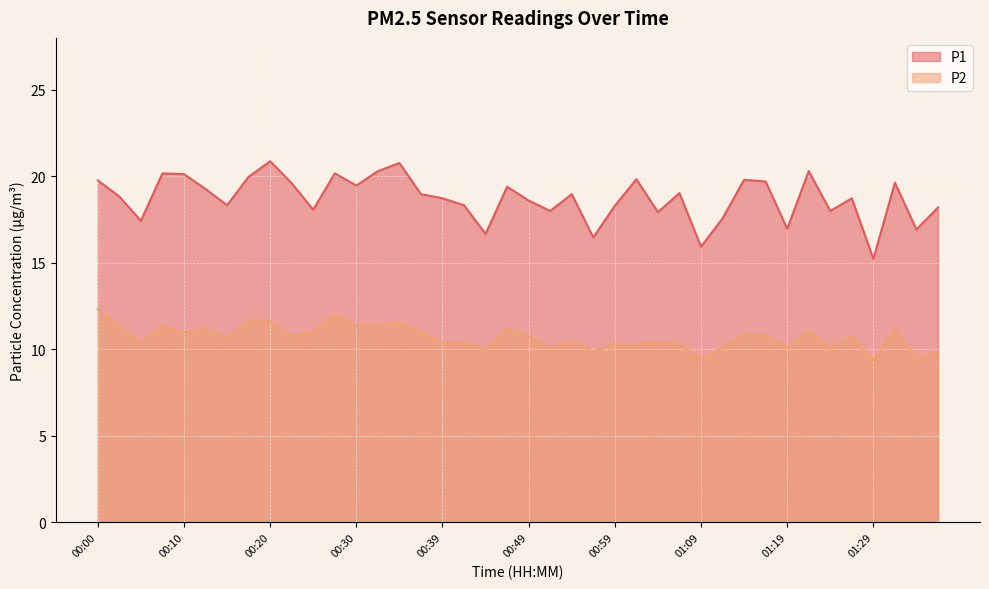

Which label corresponds to the largest value in the chart?

00:20